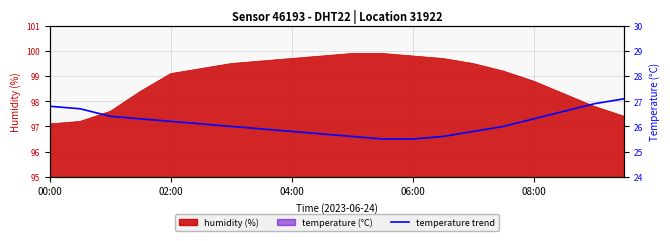

What is the smallest value displayed?

25.5